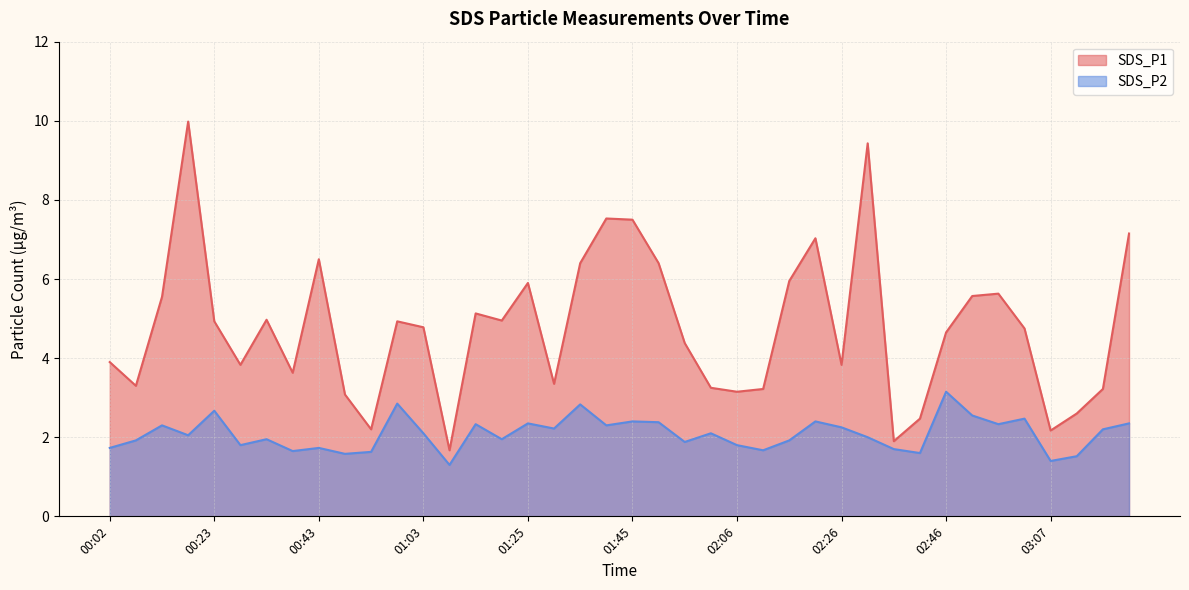

True or false: SDS_P1 and SDS_P2 cross at least once.

False